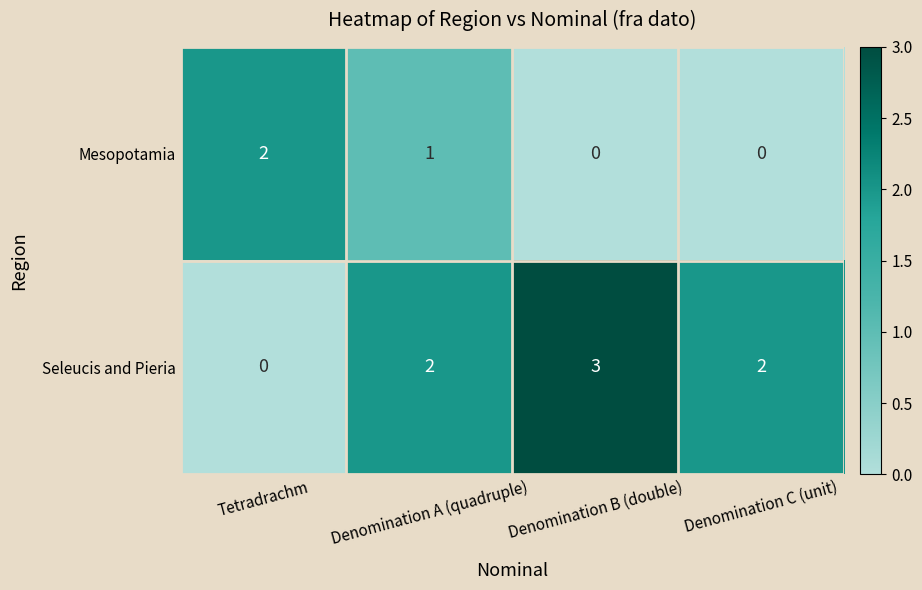

How many positive values does the Mesopotamia series have?

2